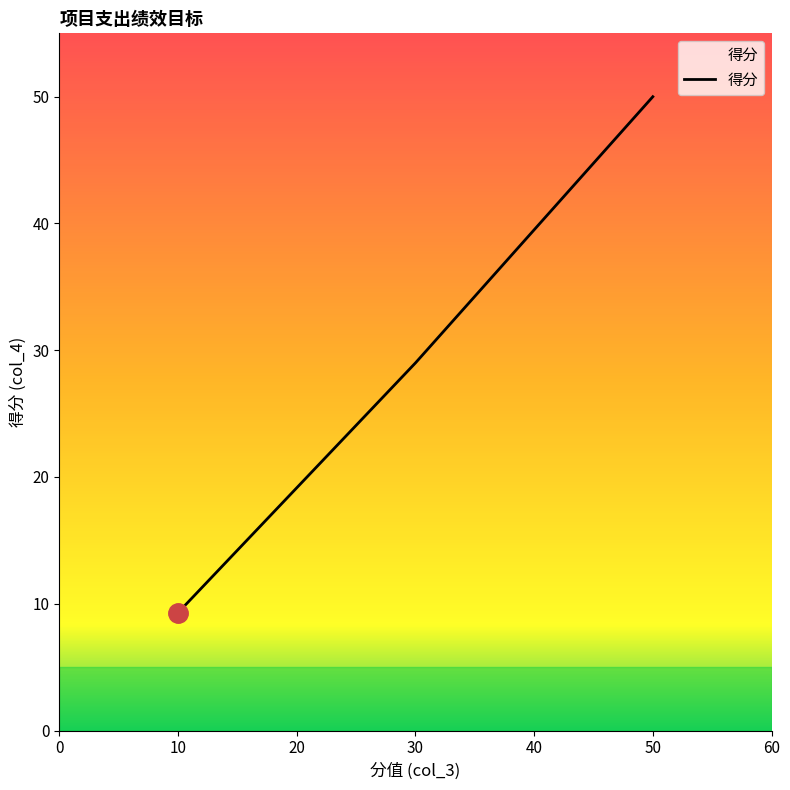

Rank the categories by value from lowest to highest.

10, 30, 50